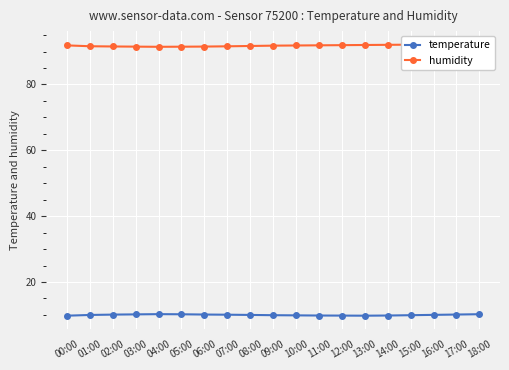

At which category does the chart reach its peak across all series?

15:00